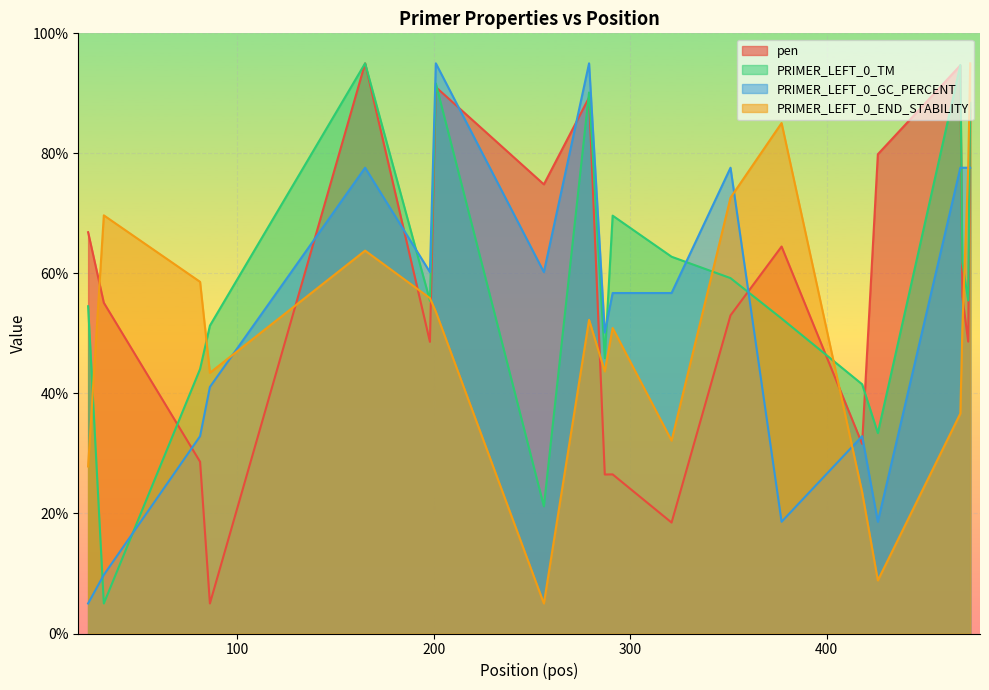

What is the sum of the PRIMER_LEFT_0_END_STABILITY values at 469 and 81?

109.3